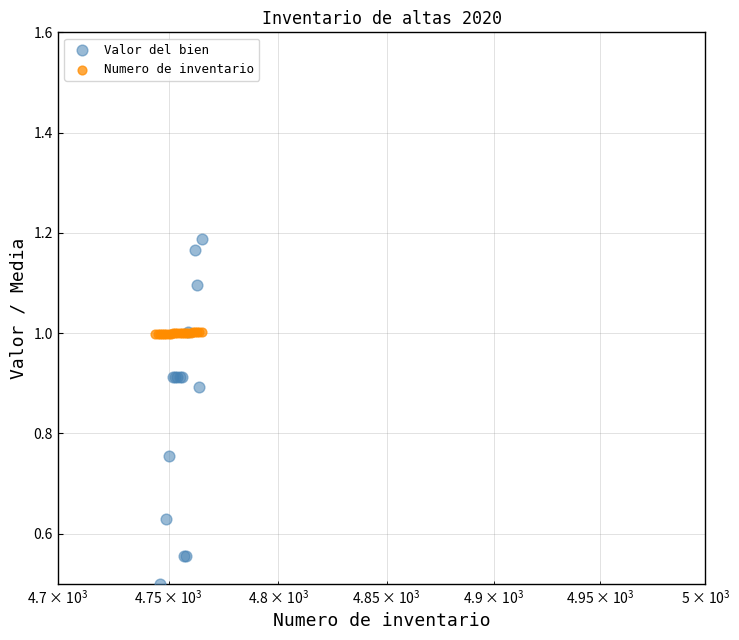

Which series reaches the minimum Y coordinate?

Valor del bien